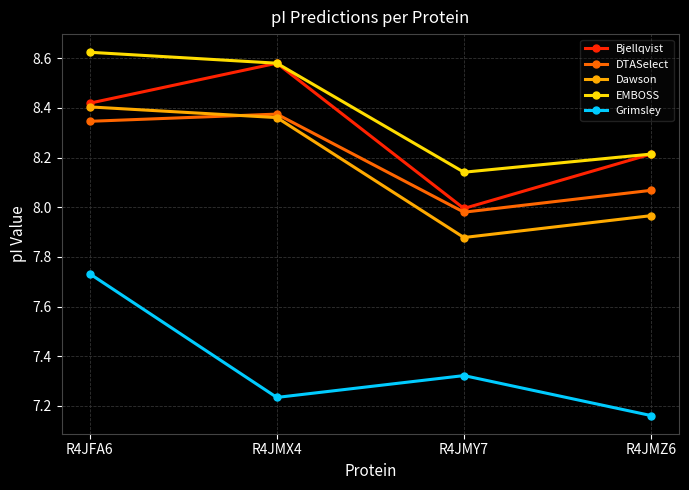

What position from the left is R4JFA6?

1